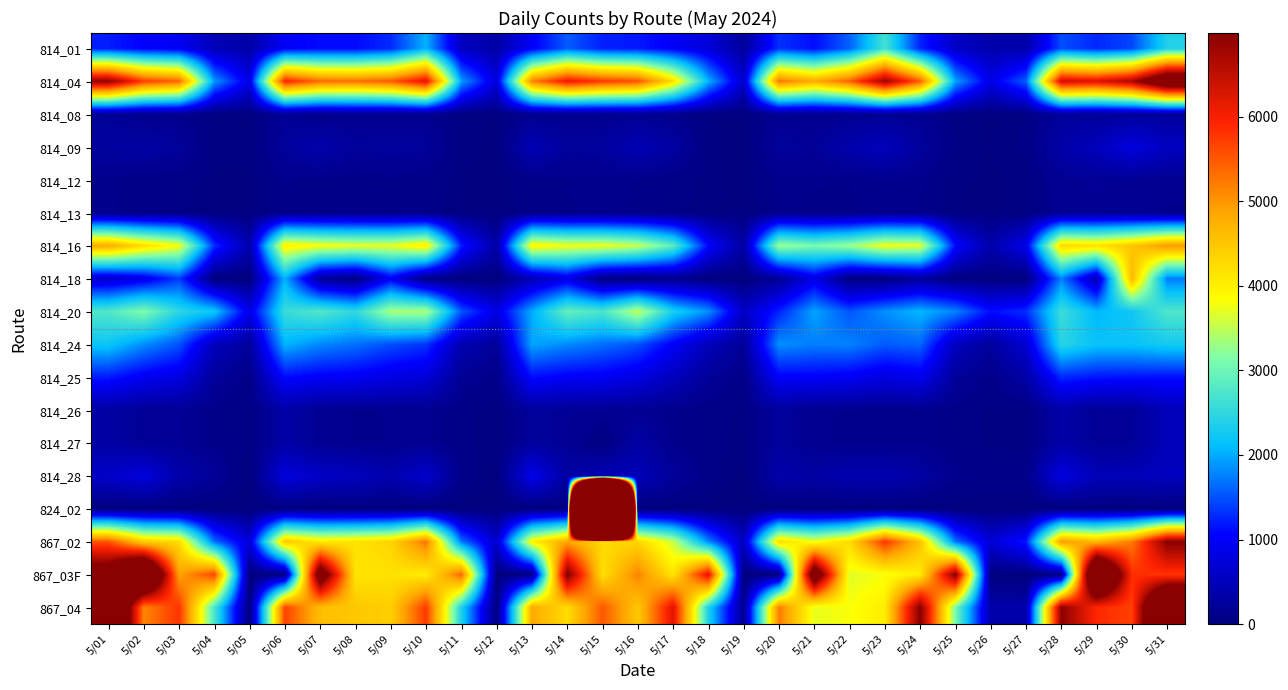

At which category does the chart reach its minimum across all series?

5/04